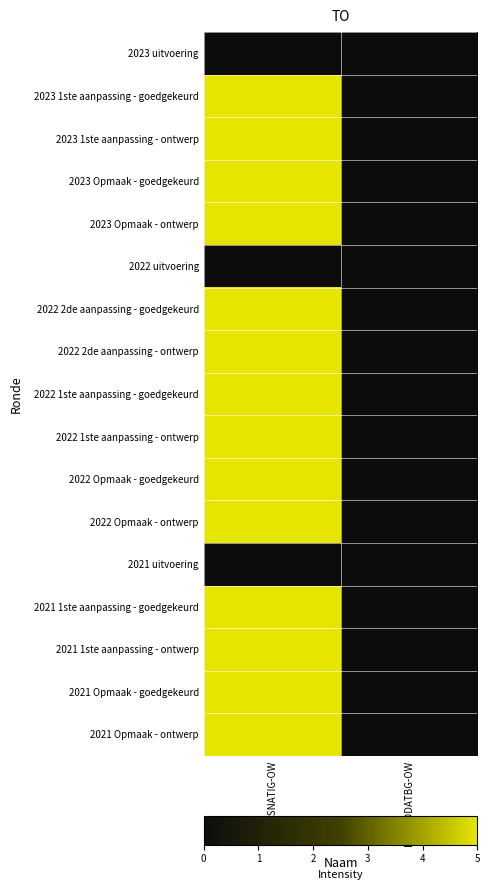

Which label corresponds to the smallest value in the chart?

SA0-9SNATIG-OW